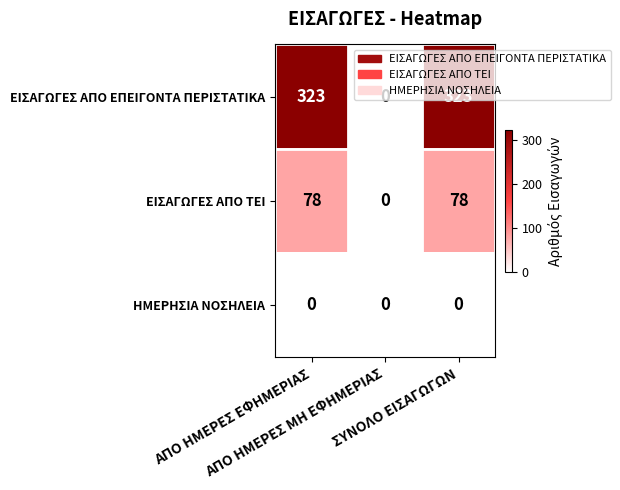

Rank the series by their maximum value, from highest to lowest.

ΕΙΣΑΓΩΓΕΣ ΑΠΟ ΕΠΕΙΓΟΝΤΑ ΠΕΡΙΣΤΑΤΙΚΑ, ΕΙΣΑΓΩΓΕΣ ΑΠΟ ΤΕΙ, ΗΜΕΡΗΣΙΑ ΝΟΣΗΛΕΙΑ